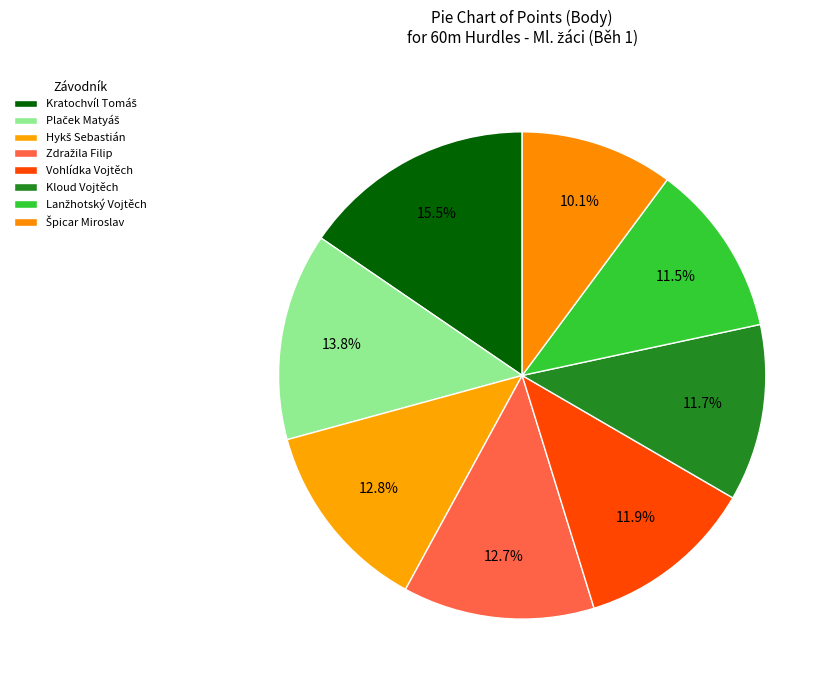

Count the number of slices in the pie.

8